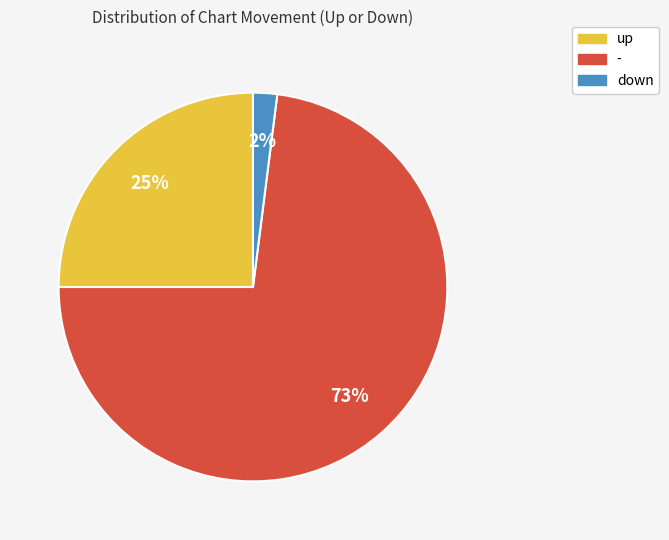

True or false: - accounts for 60% of the total.

False